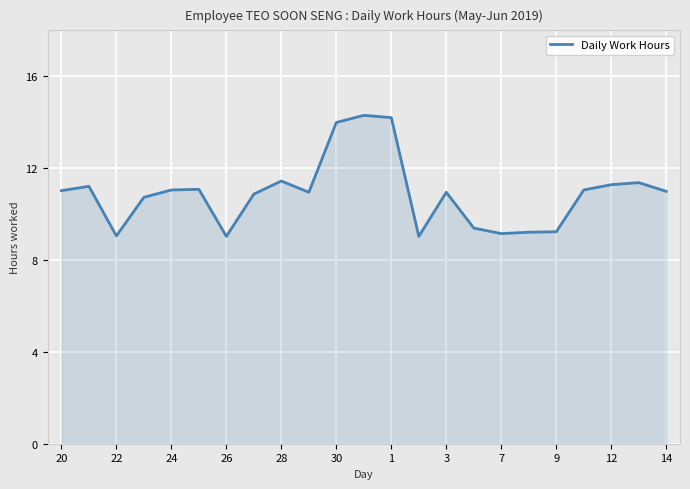

What is the maximum value shown in the chart?

14.3